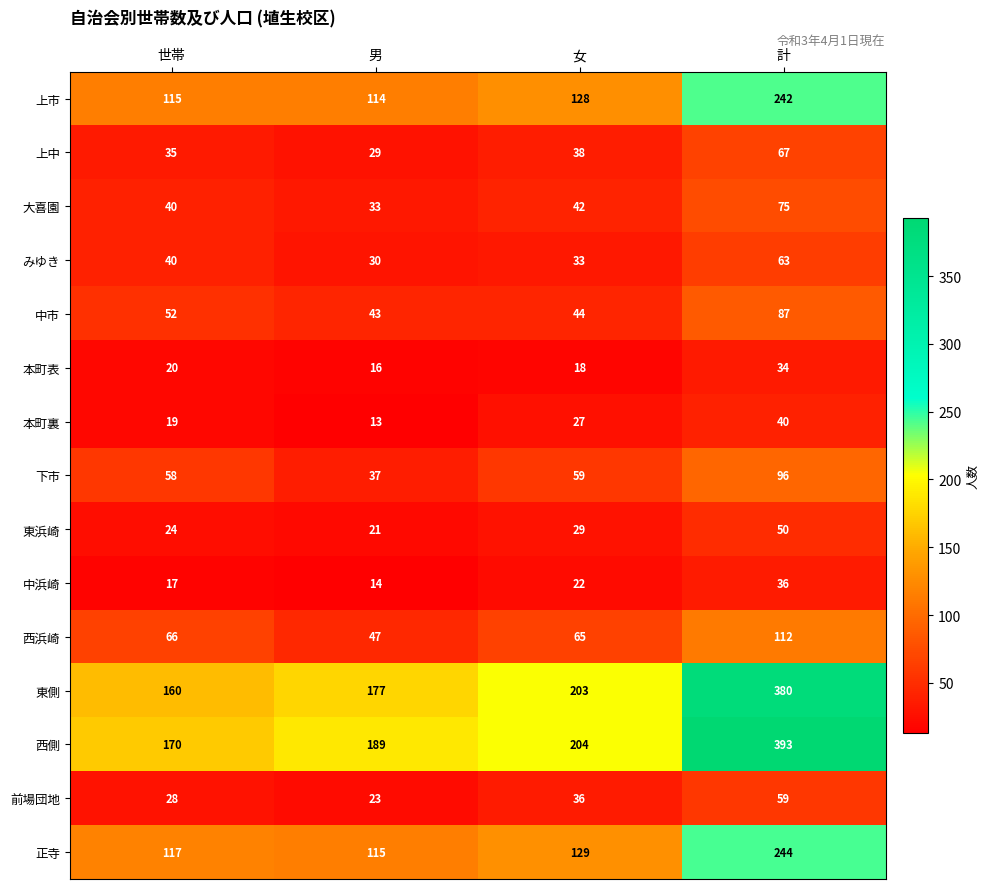

Between 世帯 and 男, which series saw the biggest shift?

下市